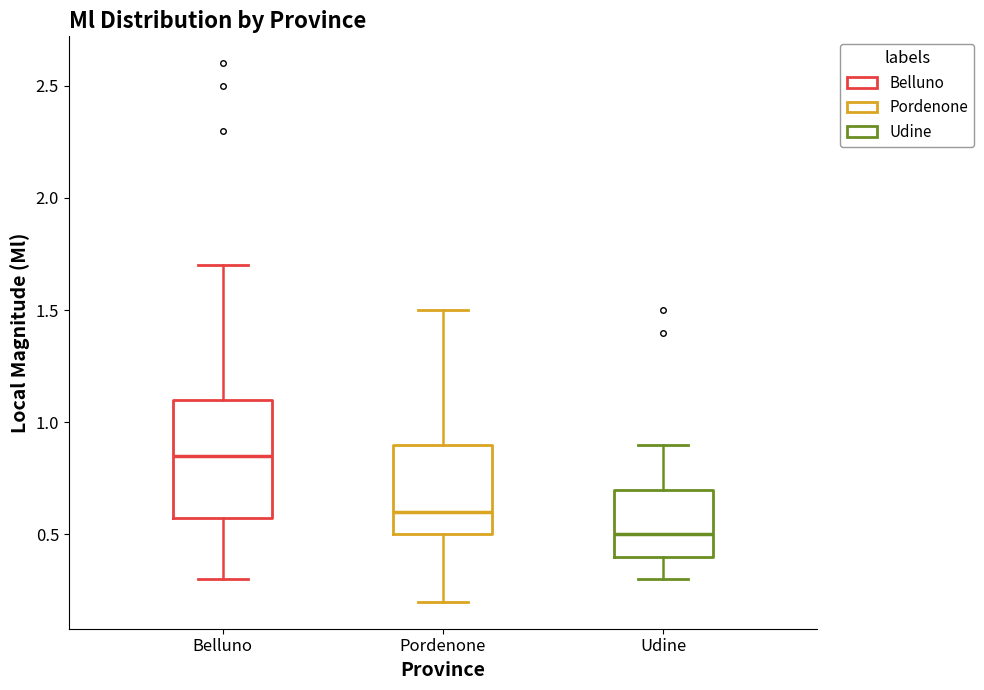

Reading left to right, transcribe this box plot: for each box, give where its median line is, the range the box spans, and where its two whiskers end, as read against the y-axis. The values are not printed on the chart, so give them approximately, as read against the axis.

Belluno: median 0.85, box 0.60 to 1.10, whiskers 0.30 to 1.70
Pordenone: median 0.60, box 0.50 to 0.90, whiskers 0.20 to 1.50
Udine: median 0.50, box 0.40 to 0.70, whiskers 0.30 to 0.90